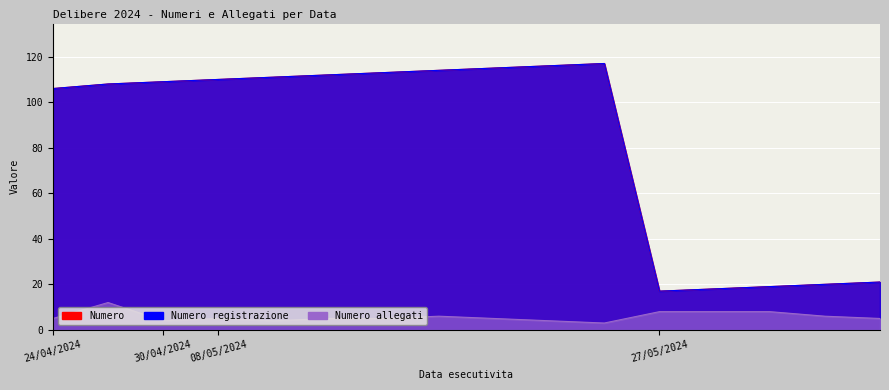

Count the Numero allegati values in the range 5 to 8.

11